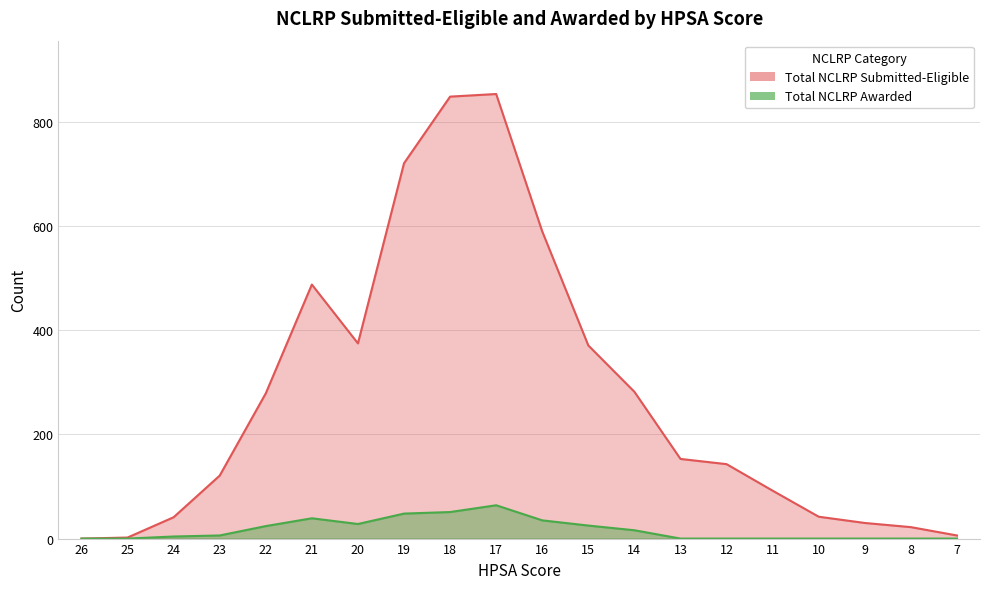

List the series in order of their peak value, lowest first.

Total NCLRP Awarded, Total NCLRP Submitted-Eligible